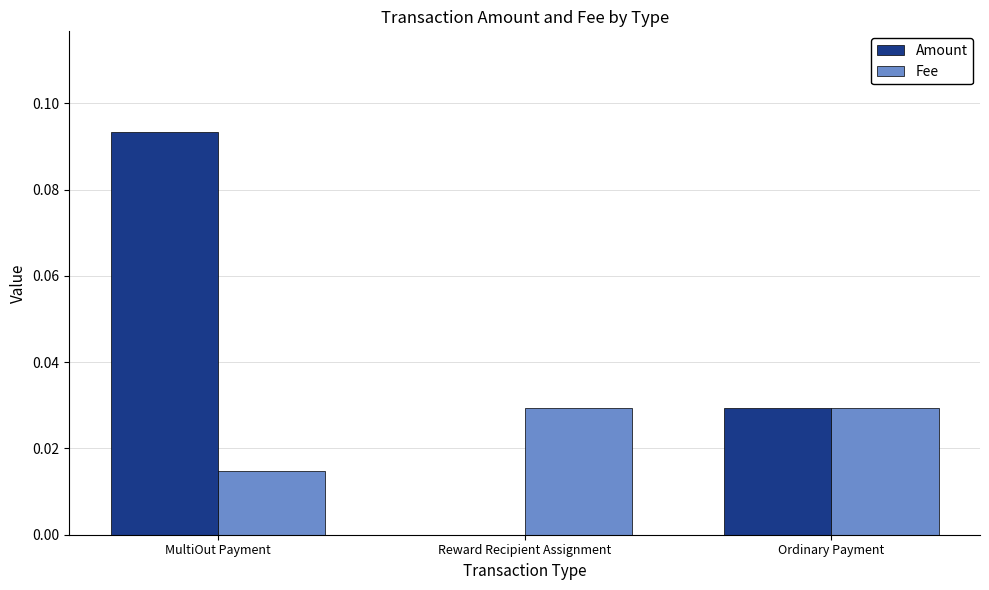

Between Reward Recipient Assignment and Ordinary Payment, which series saw the biggest shift?

Amount